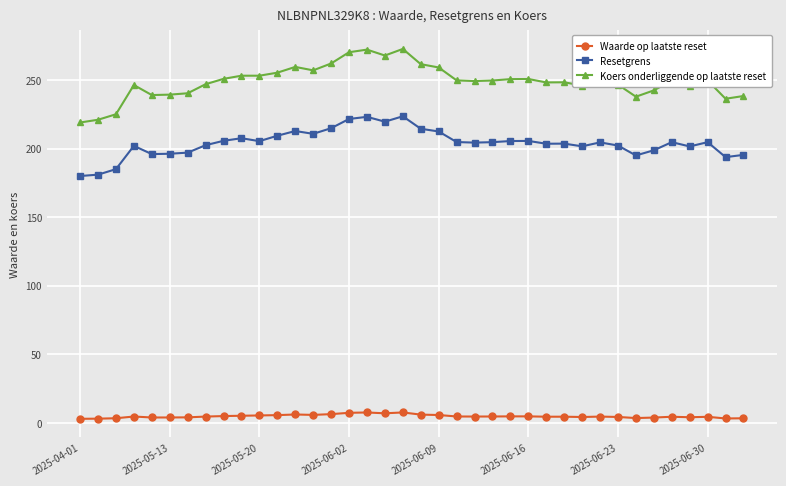

What is the value of the Waarde op laatste reset point at the 32nd from the left?

3.6